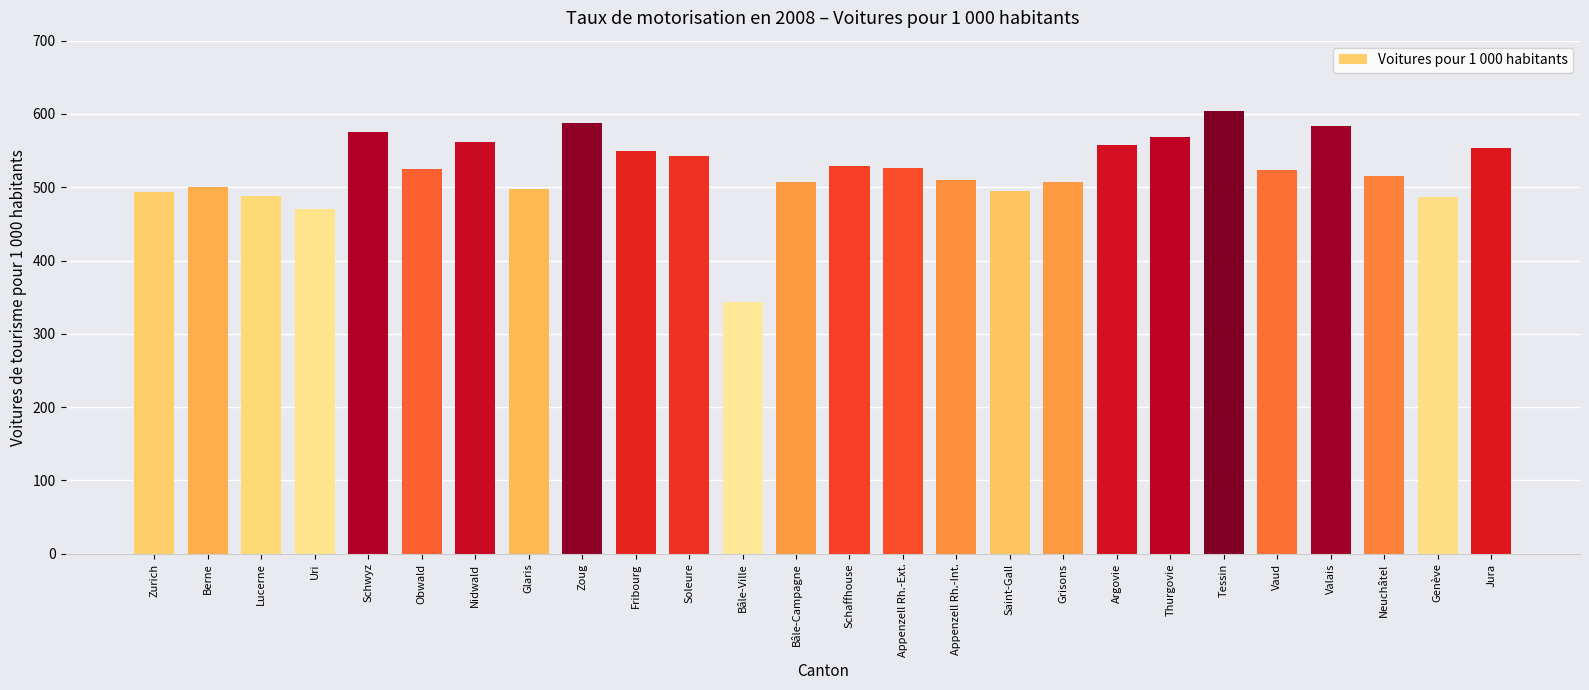

What is the label of the 18th bar from the left?

Grisons